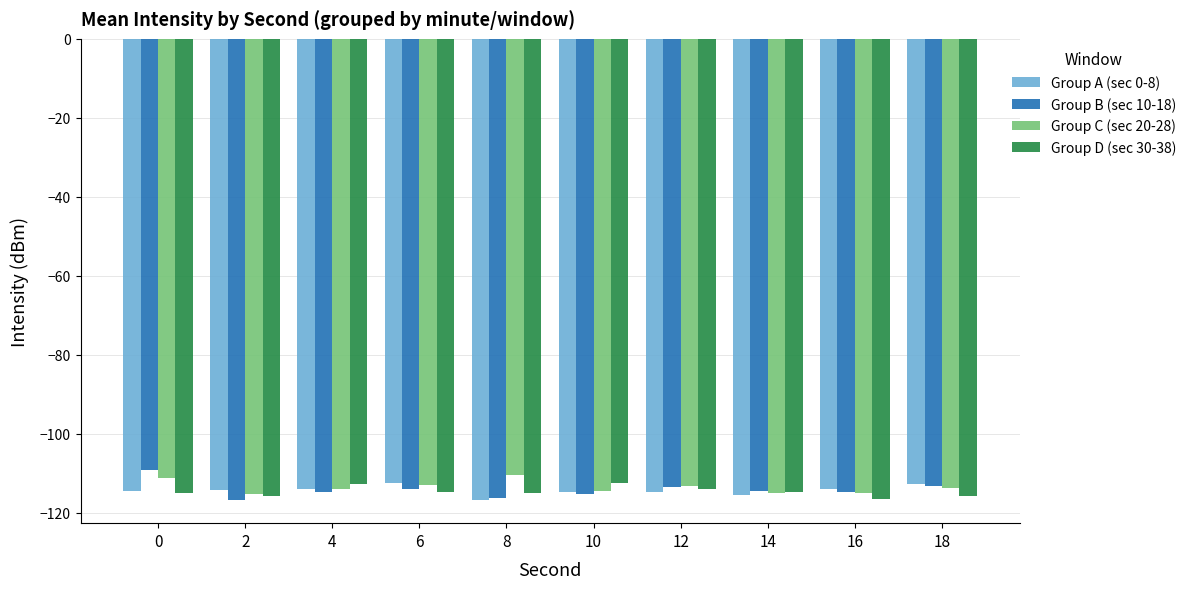

What is the difference between the Group B (sec 10-18) values at 12 and 4?

1.1